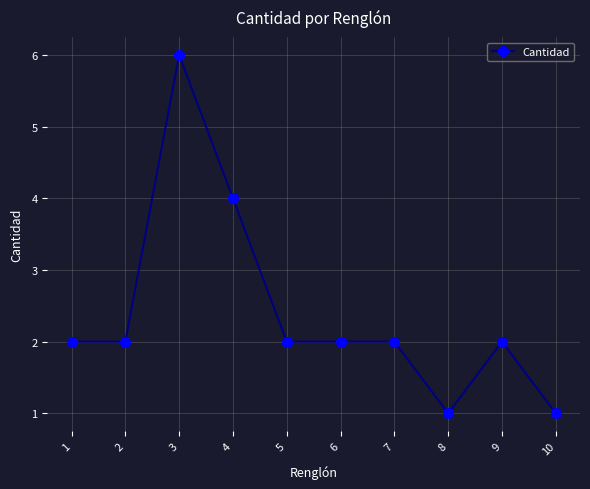

Read the value at 3.

6